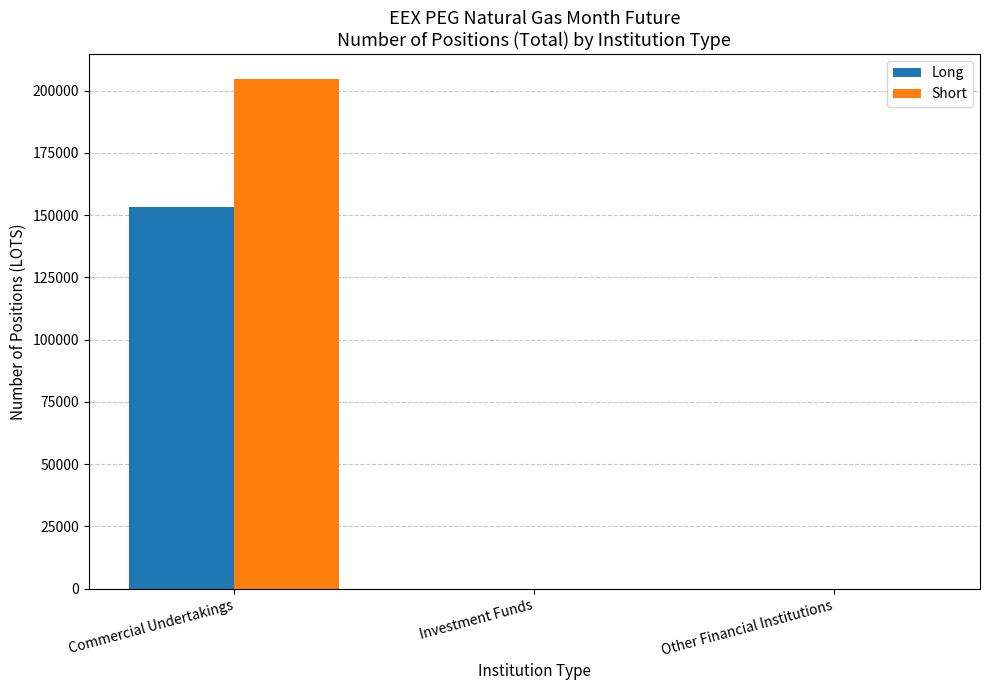

What is the sum of the Short values at Commercial Undertakings and Investment Funds?

204471